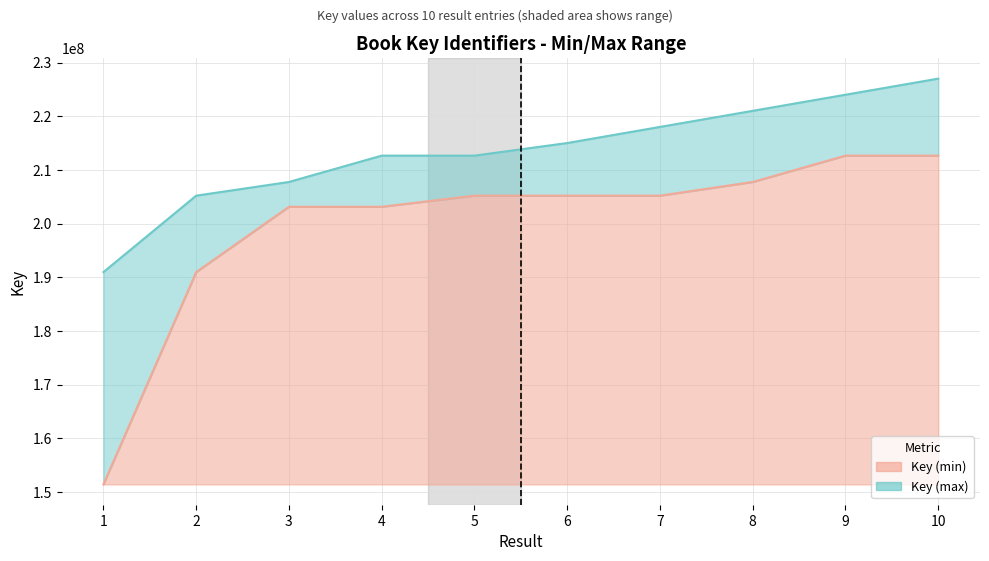

Reading right to left, transcribe all the data shown in this chart.

Key (min): 10=212651942	9=212651736	8=207742751	7=205193974	6=205193525	5=205192411	4=203121644	3=203121602	2=190948317	1=151388239
Key (max): 10=227000000	9=224000000	8=221000000	7=218000000	6=215000000	5=212651942	4=212651736	3=207742751	2=205192411	1=190948317